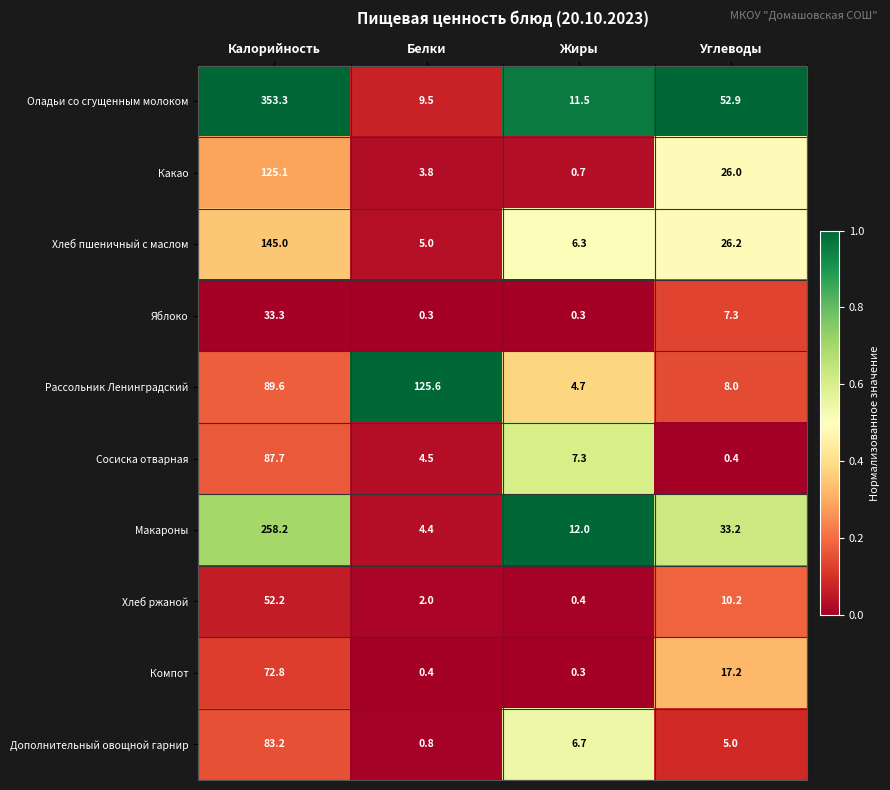

Which series has the widest spread of values?

Оладьи со сгущенным молоком